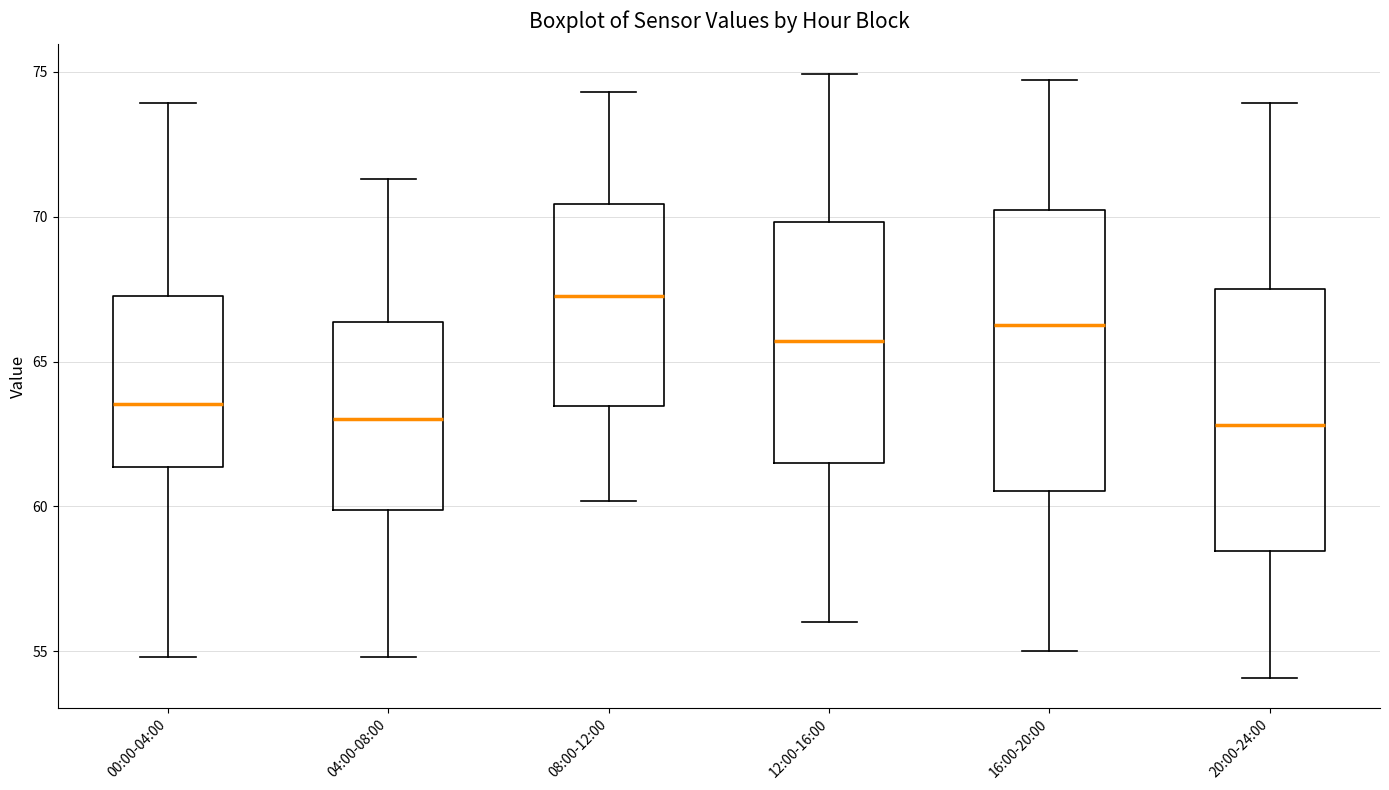

Comparing the boxes themselves (not the whiskers), which one is the tallest?

16:00-20:00